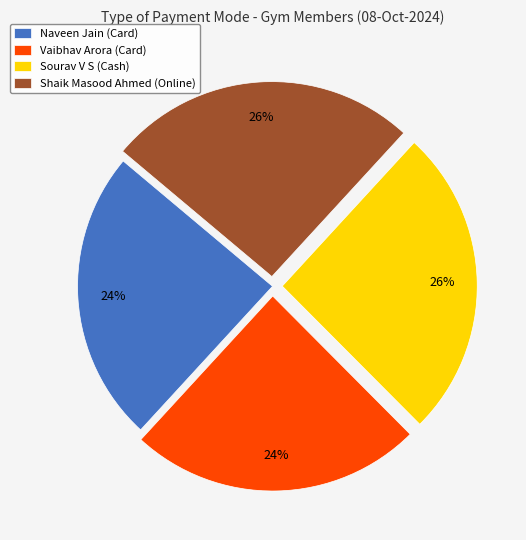

To the nearest percent, what is the average slice percentage?

25%